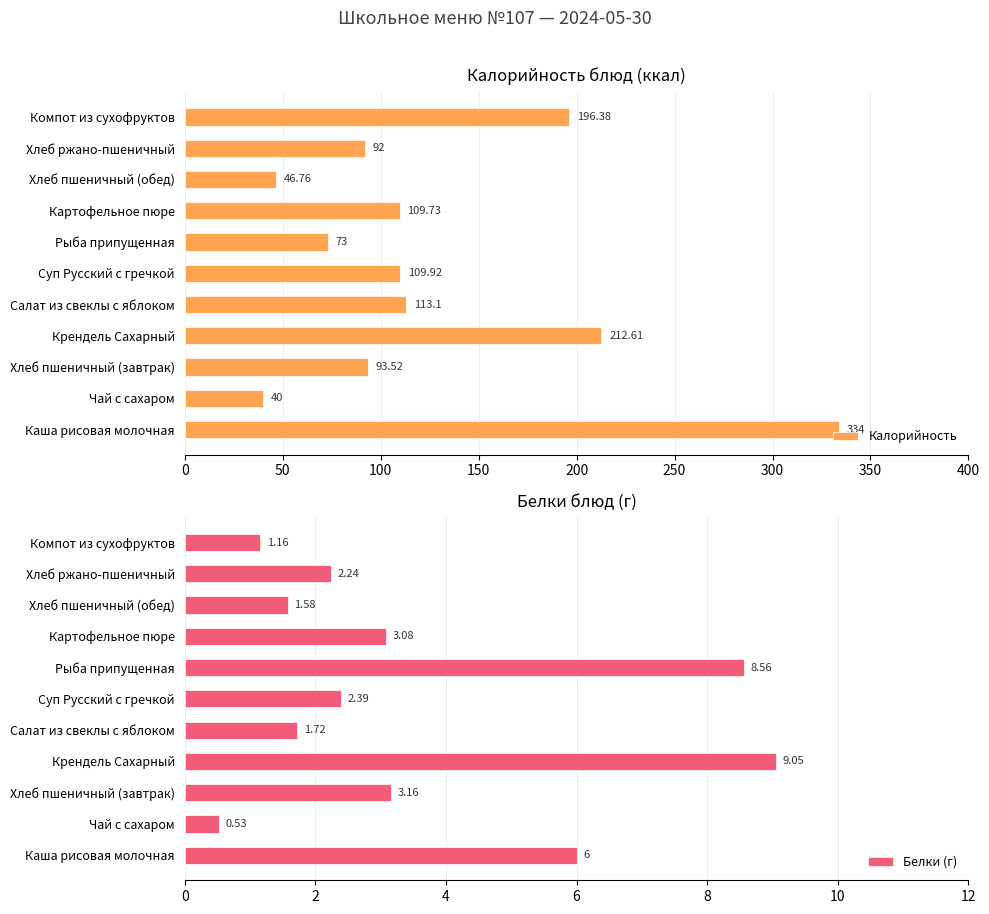

What is the minimum value shown in the chart?

0.5